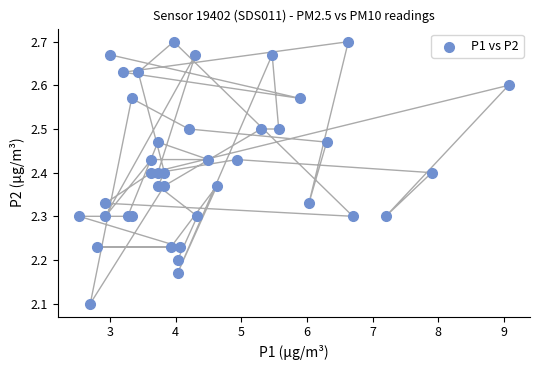

What Y value in the scatter plot is closest to 2?

2.1